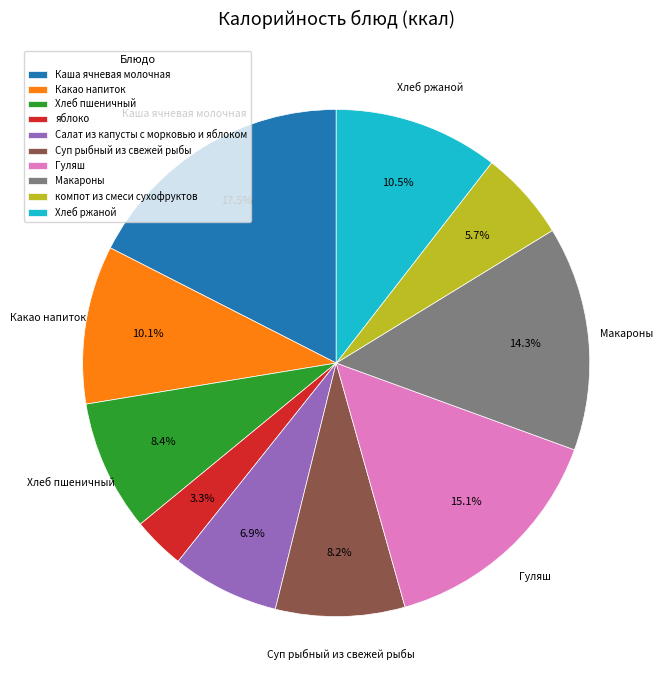

The Суп рыбный из свежей рыбы slice represents 8% of the pie. True or false?

True